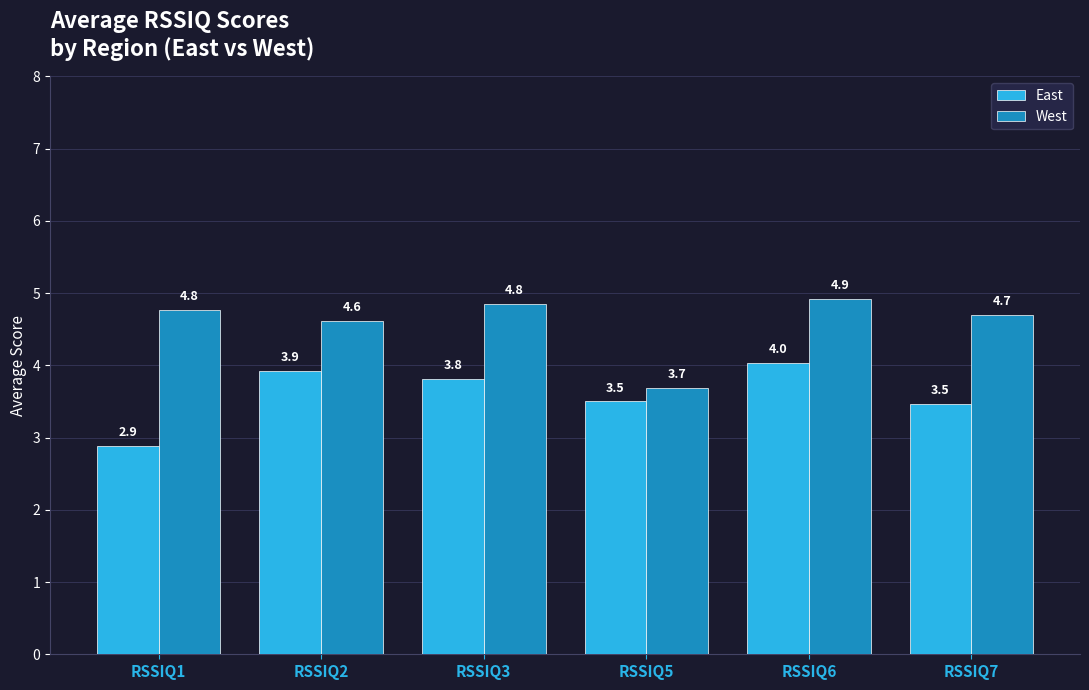

What is the sum of all West values?

27.5